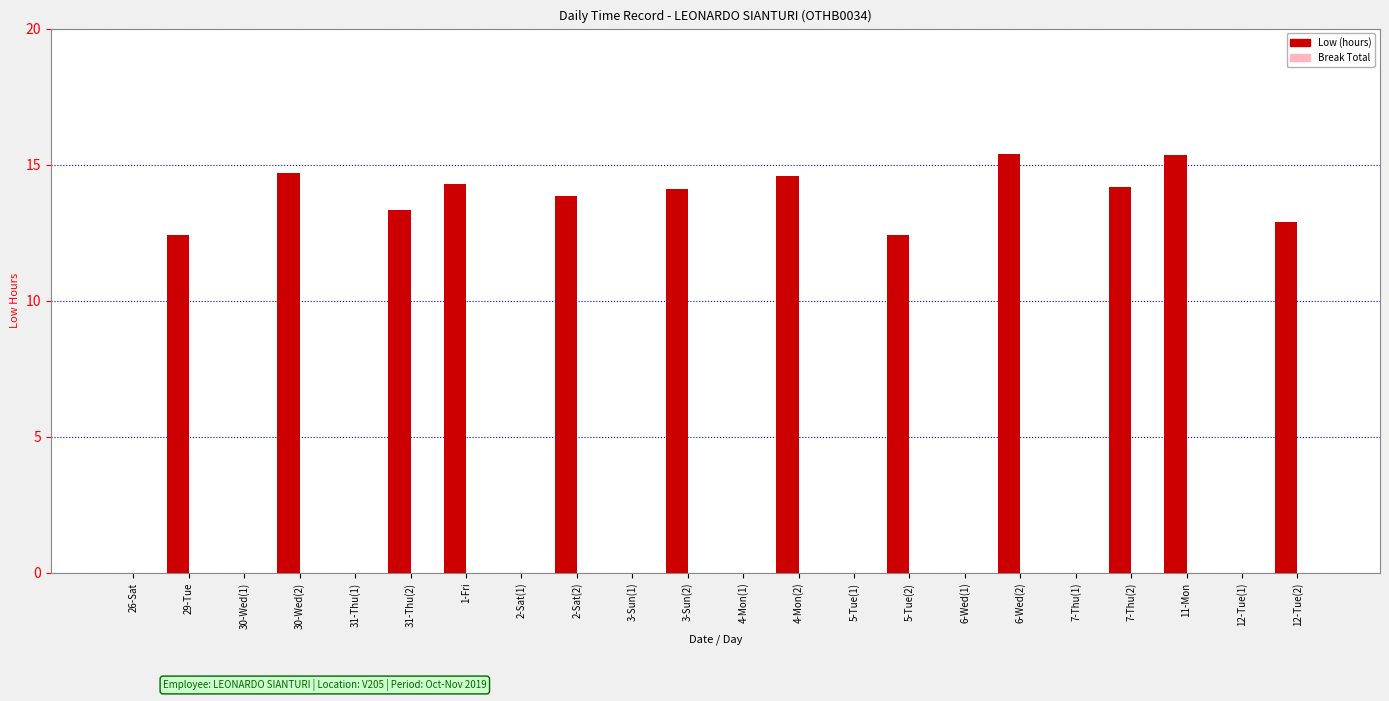

The value at 7-Thu(1) is -6.9. True or false?

False